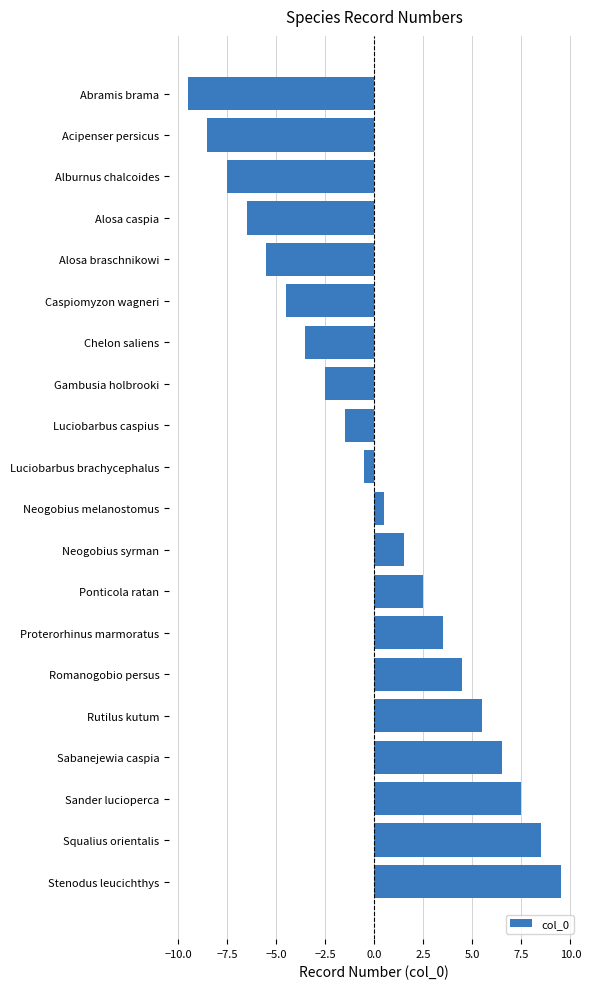

Are the bars grouped side by side (vs. stacked)?

No